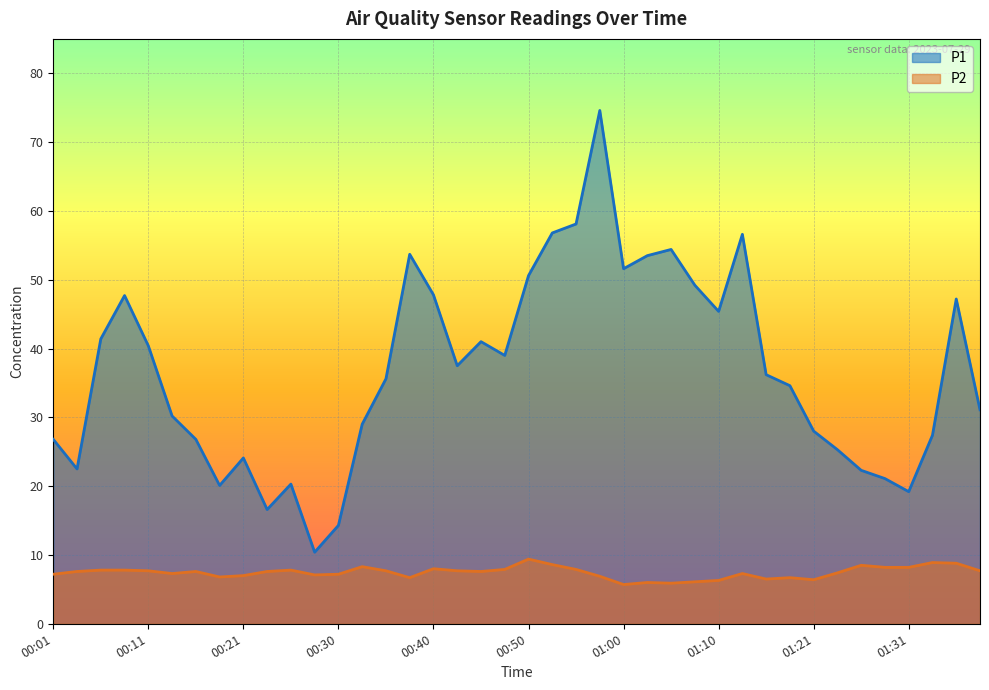

True or false: P2 and P1 intersect in this chart.

False